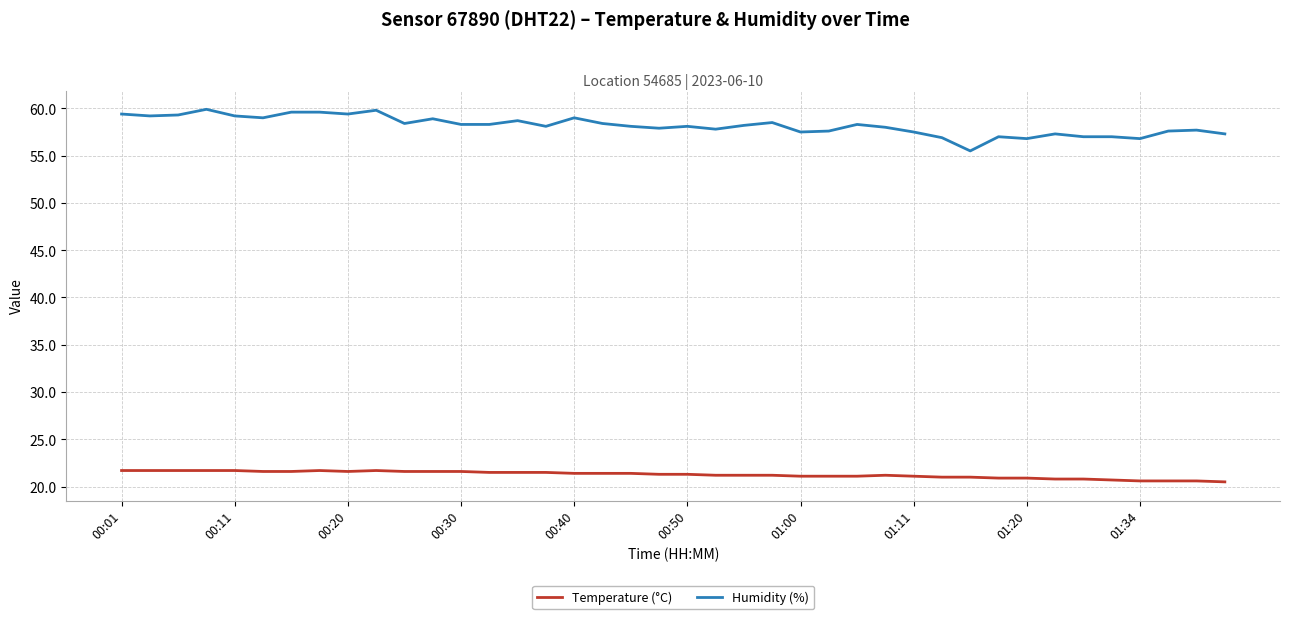

What is the lowest value of the Temperature (°C) series?

20.5